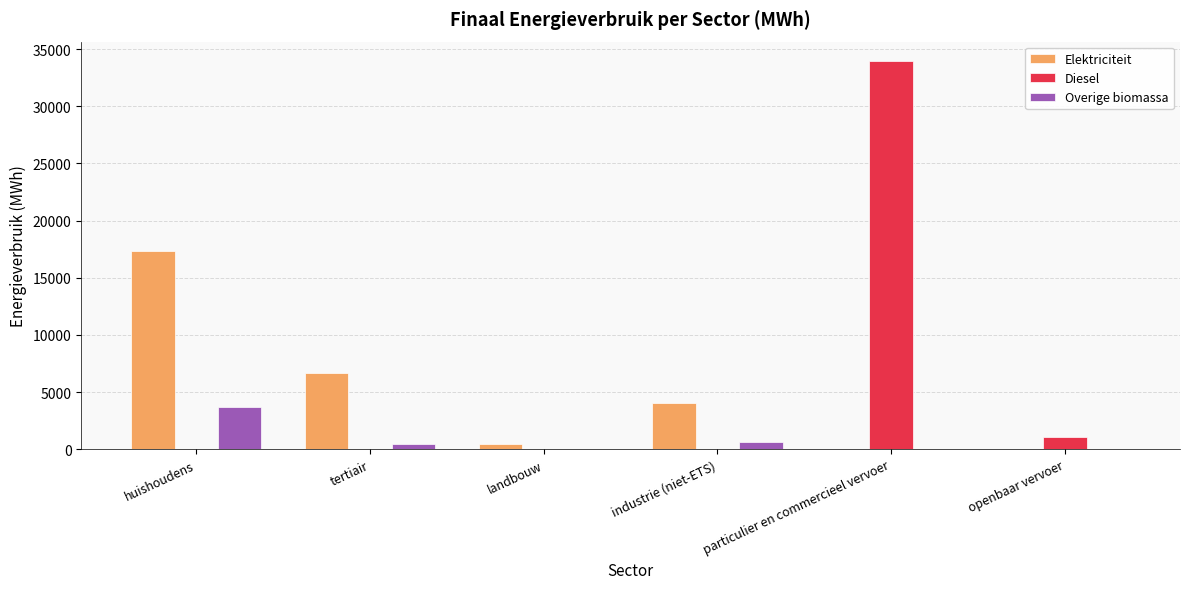

Which series has the largest total across all categories?

Diesel